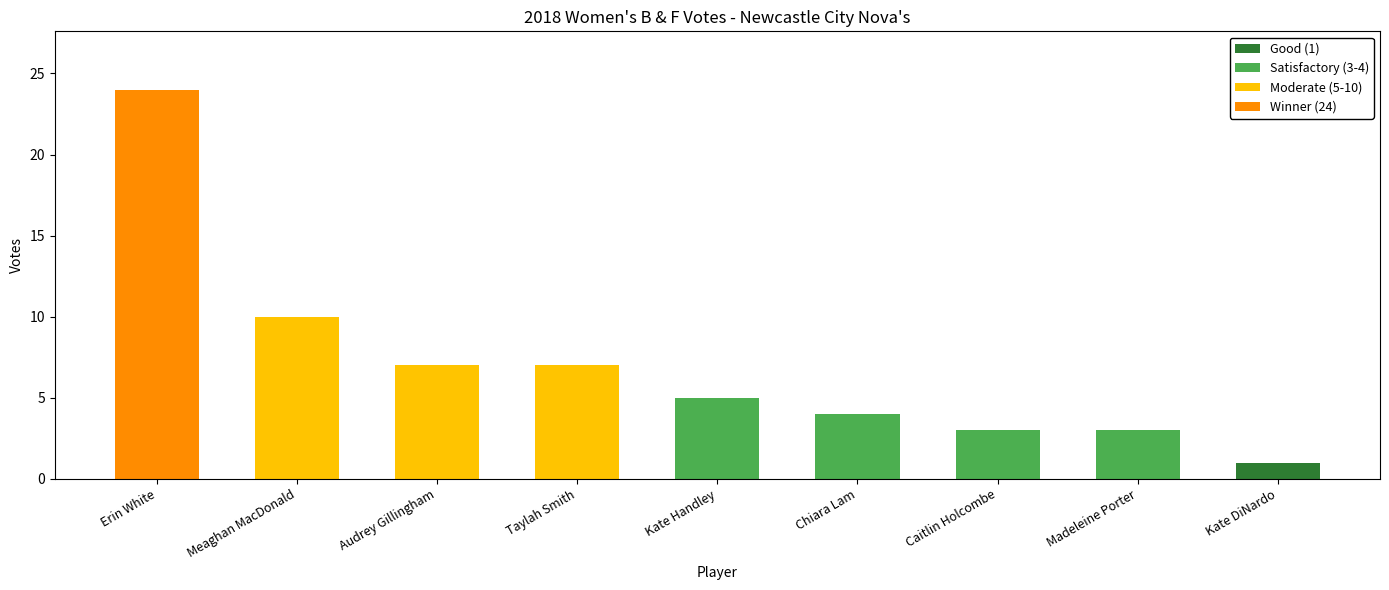

What is the value of the 6th bar from the left?

4